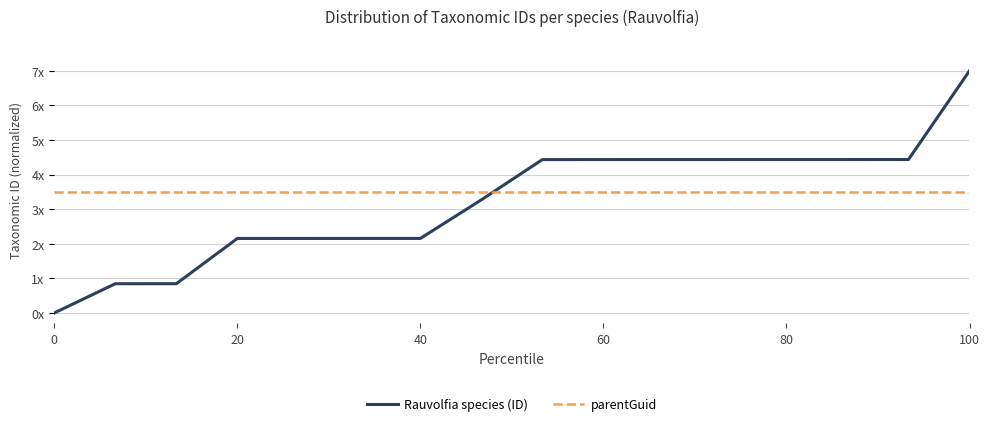

Does the chart have visible grid lines?

Yes